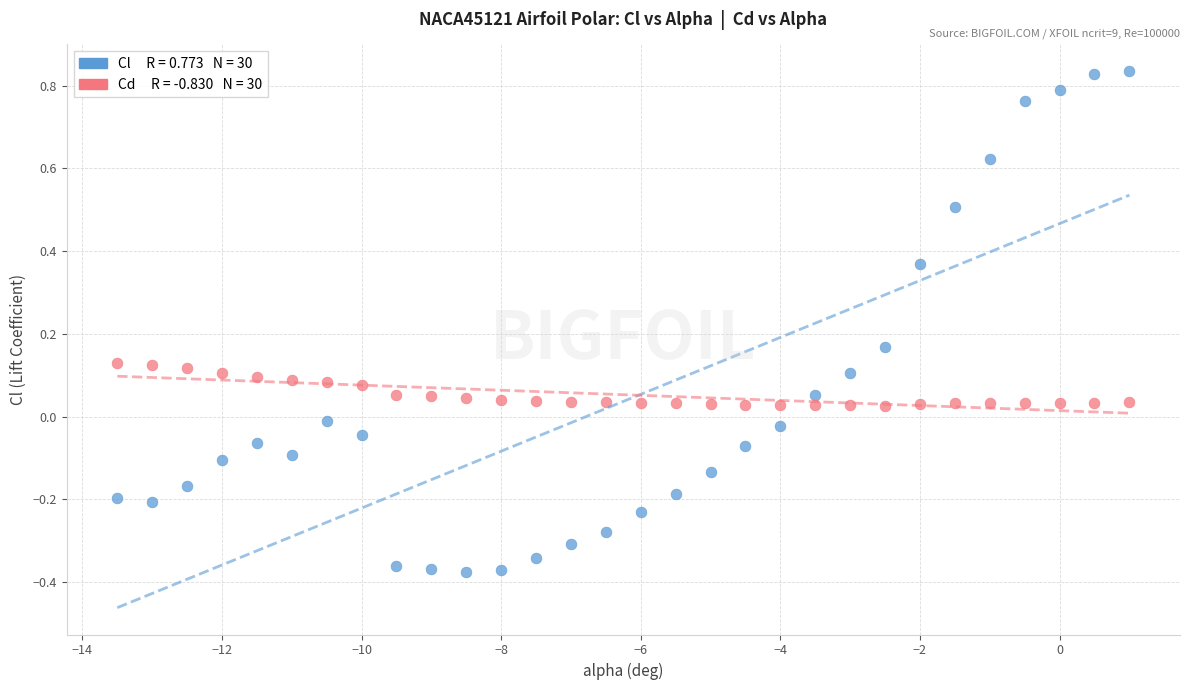

Across all data points, what is the range of Y values (max minus min)?

1.2